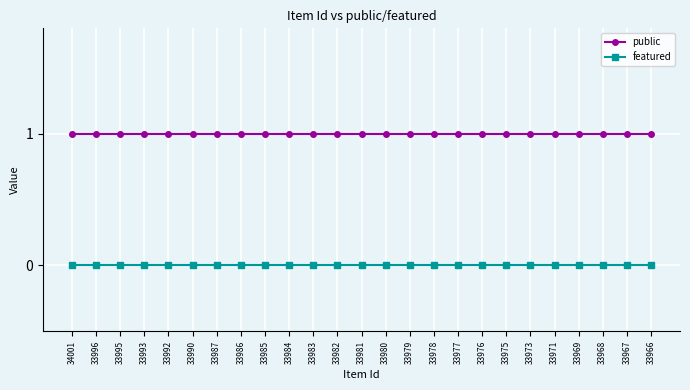

List the series in order of their peak value, highest first.

public, featured